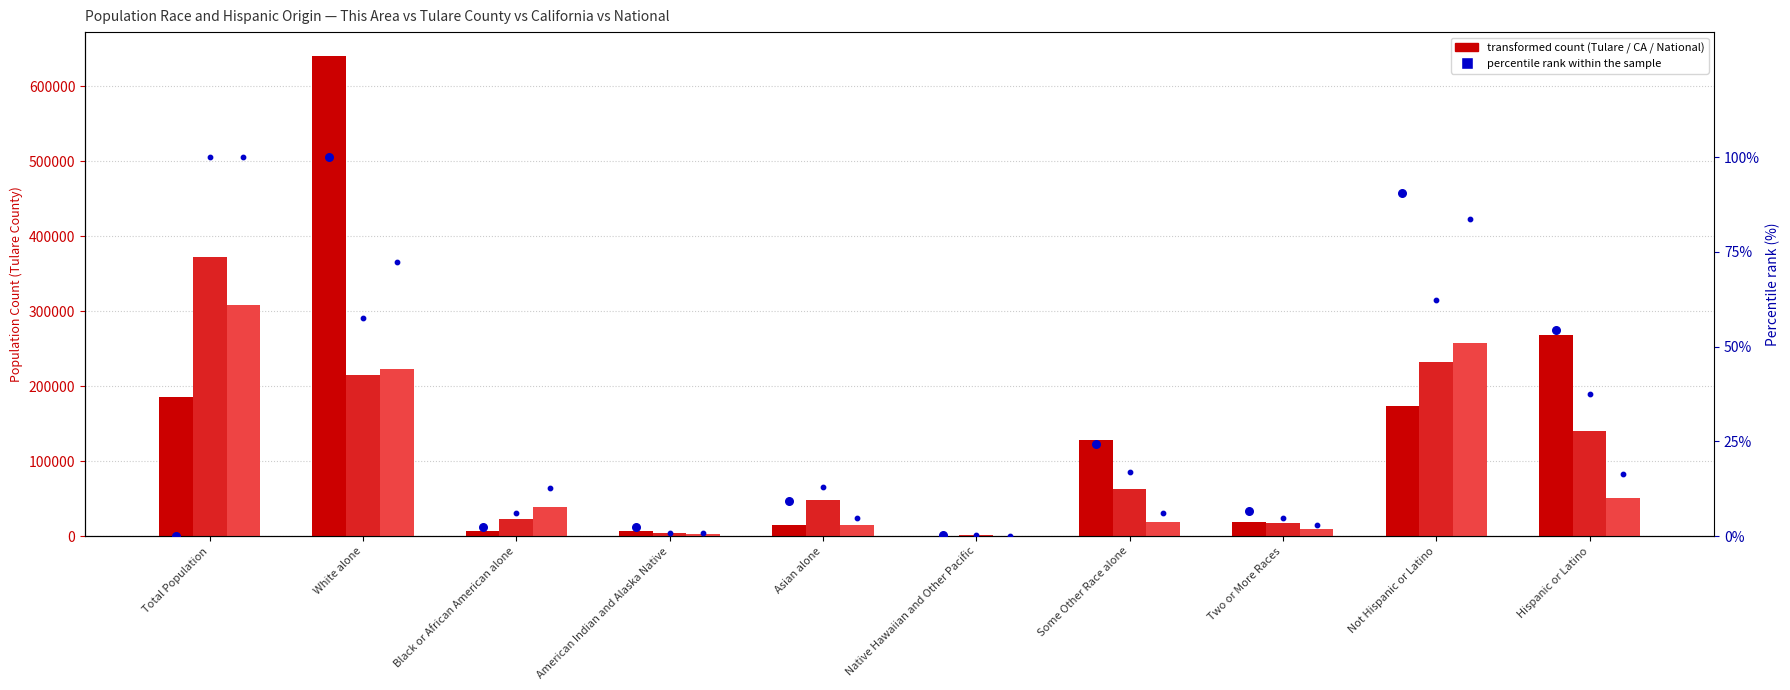

At how many categories does at least one series exceed 10969?

8